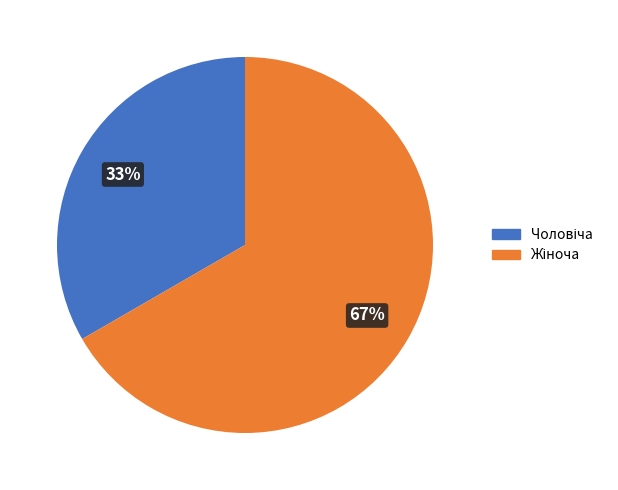

To the nearest percent, what is the average slice percentage?

50%